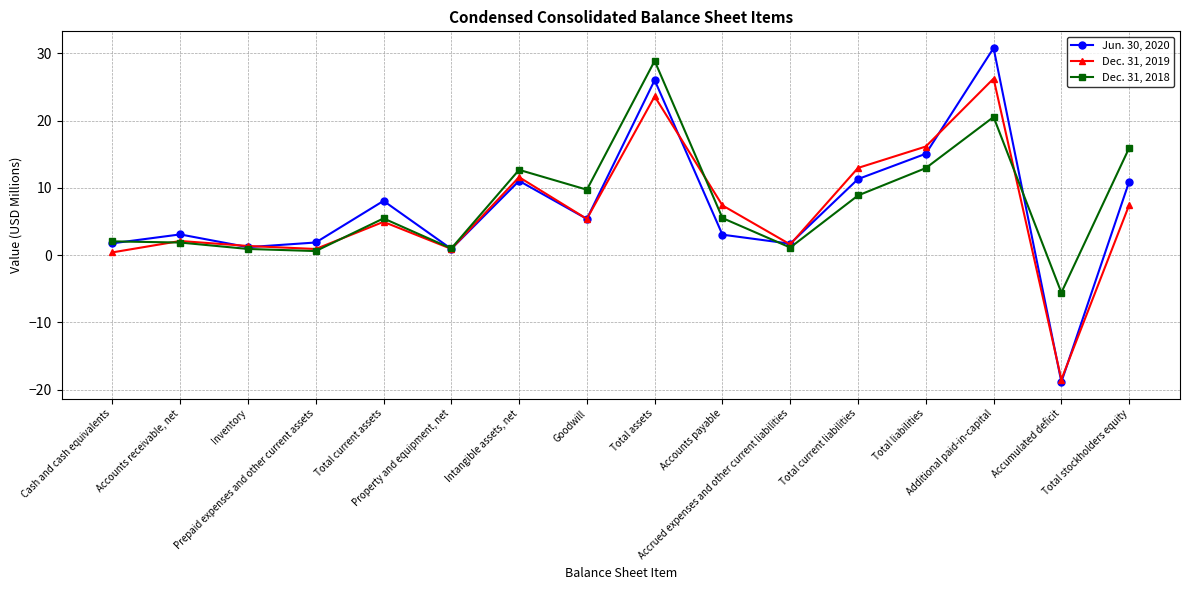

How many data points in Jun. 30, 2020 are above 5?

8